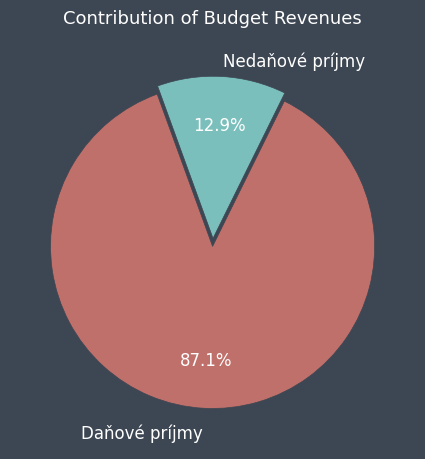

Which has a higher value, Daňové príjmy or Nedaňové príjmy?

Daňové príjmy